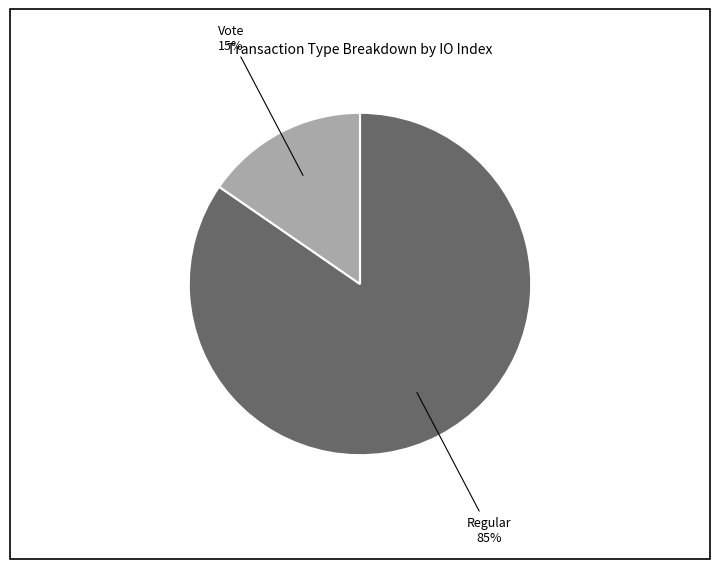

Rank the categories by value from highest to lowest.

Regular, Vote